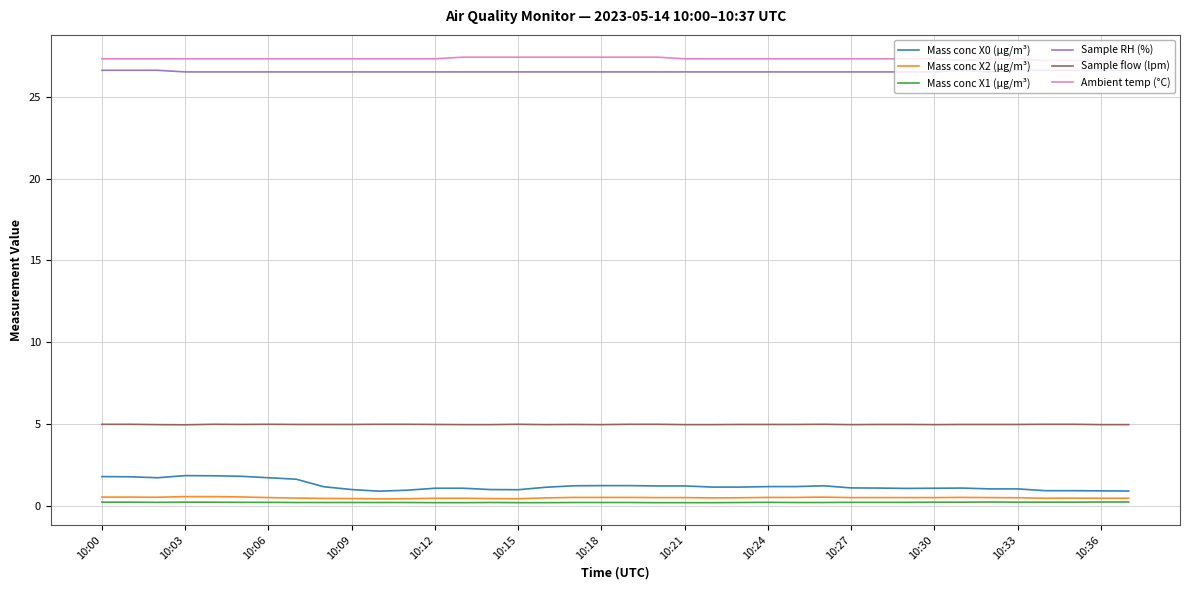

What is the greatest value displayed?

27.4